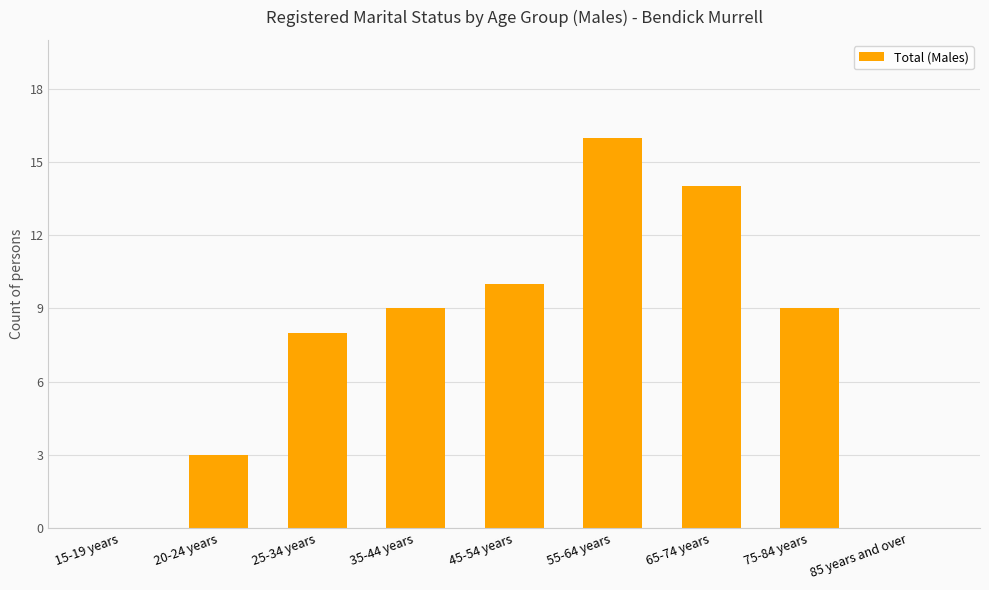

The chart shows a value of 14 at 65-74 years. True or false?

True